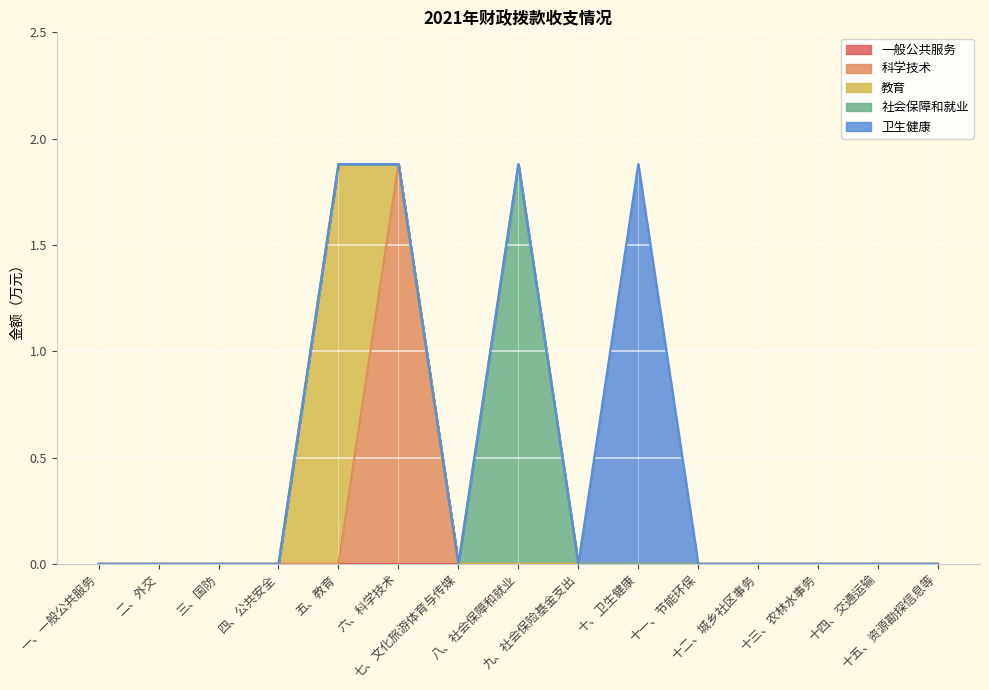

Reading right to left, extract all data points from this chart.

一般公共服务: 0.0	0.0	0.0	0.0	0.0	0.0	0.0	0.0	0.0	0.0	0.0	0.0	0.0	0.0	0.0
科学技术: 0.0	0.0	0.0	0.0	0.0	0.0	0.0	0.0	0.0	1.9	0.0	0.0	0.0	0.0	0.0
教育: 0.0	0.0	0.0	0.0	0.0	0.0	0.0	0.0	0.0	0.0	1.9	0.0	0.0	0.0	0.0
社会保障和就业: 0.0	0.0	0.0	0.0	0.0	0.0	0.0	1.9	0.0	0.0	0.0	0.0	0.0	0.0	0.0
卫生健康: 0.0	0.0	0.0	0.0	0.0	1.9	0.0	0.0	0.0	0.0	0.0	0.0	0.0	0.0	0.0